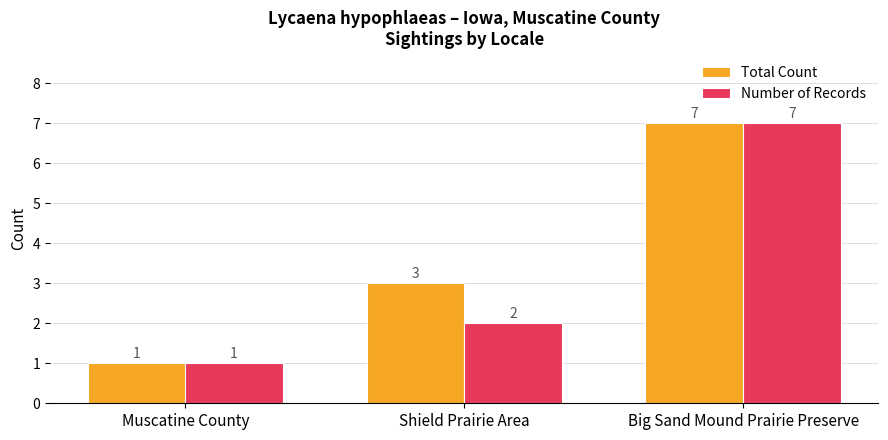

Between Shield Prairie Area and Big Sand Mound Prairie Preserve, which series saw the biggest shift?

Number of Records